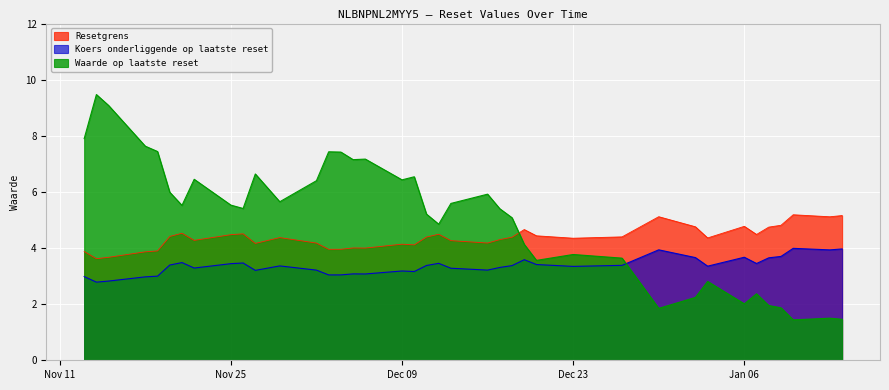

Rank the categories by Resetgrens value from lowest to highest.

37, 36, 35, 38, 34, 25, 24, 22, 23, 20, 21, 28, 26, 16, 17, 31, 15, 11, 7, 27, 14, 19, 10, 33, 12, 30, 5, 18, 29, 32, 13, 4, 8, 6, 3, 1, 9, 0, 2